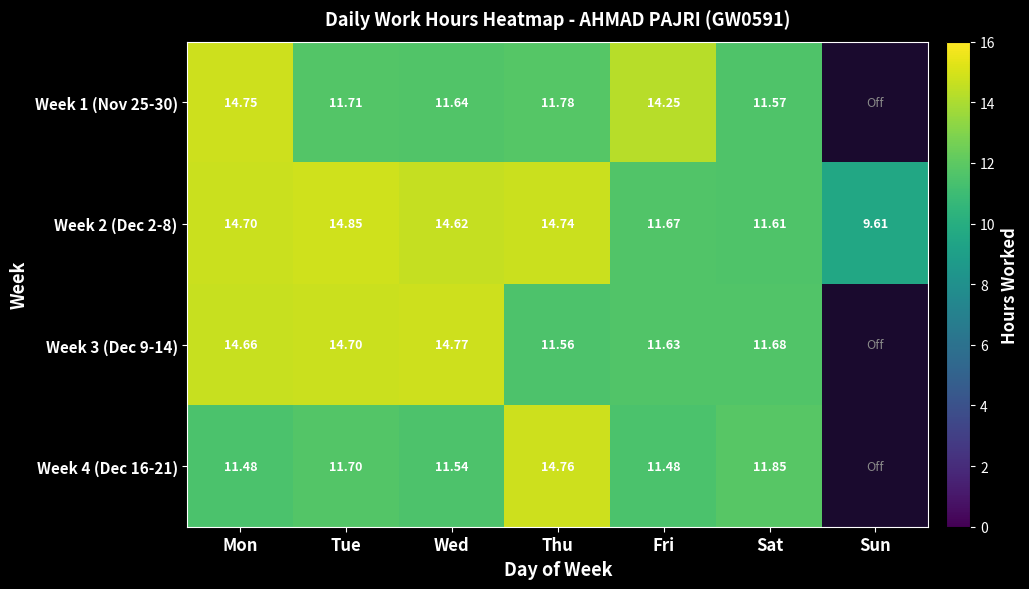

The value of Week 2 (Dec 2-8) at Wed is 14.6. True or false?

True